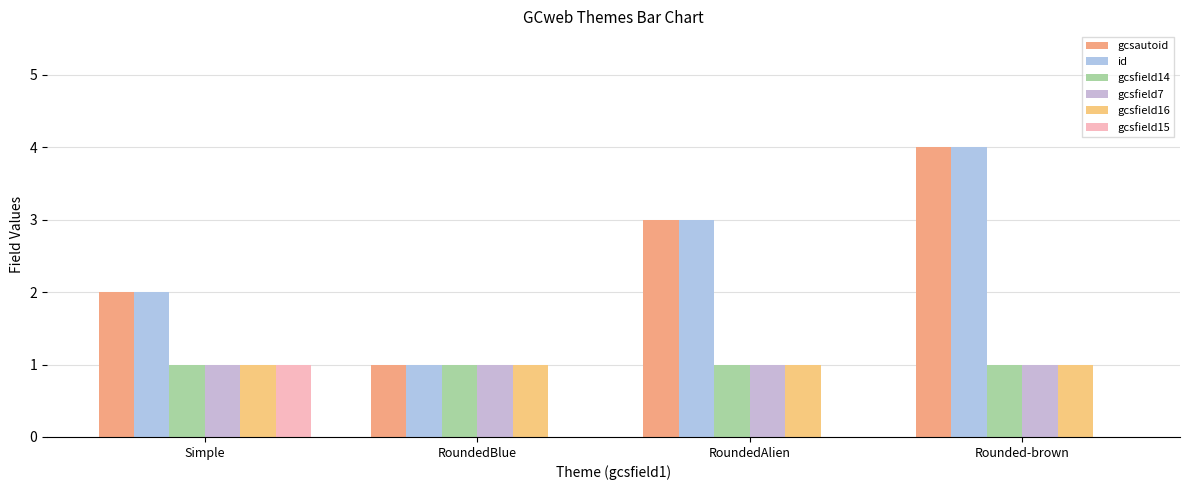

What is the sum of the gcsfield14 values at RoundedAlien and RoundedBlue?

2